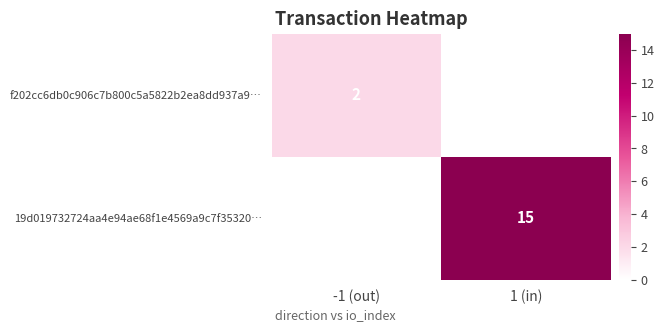

Which category has the lowest value across all series?

1 (in)